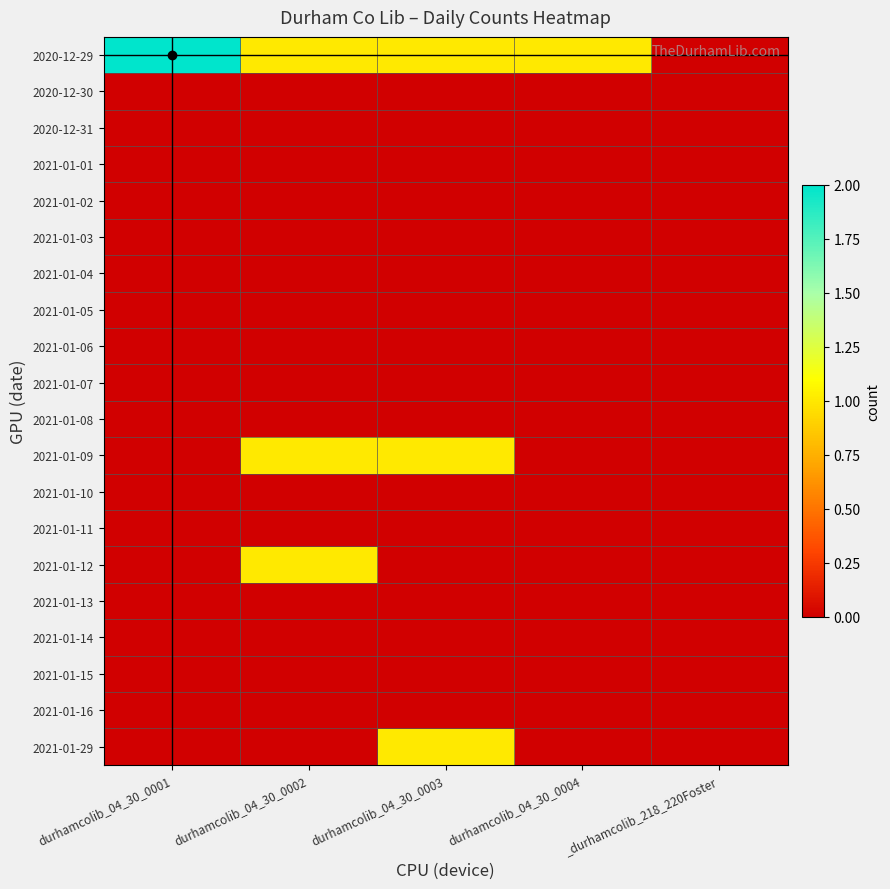

List the series in order of their peak value, highest first.

2020-12-29, 2021-01-09, 2021-01-12, 2021-01-29, 2020-12-30, 2020-12-31, 2021-01-01, 2021-01-02, 2021-01-03, 2021-01-04, 2021-01-05, 2021-01-06, 2021-01-07, 2021-01-08, 2021-01-10, 2021-01-11, 2021-01-13, 2021-01-14, 2021-01-15, 2021-01-16